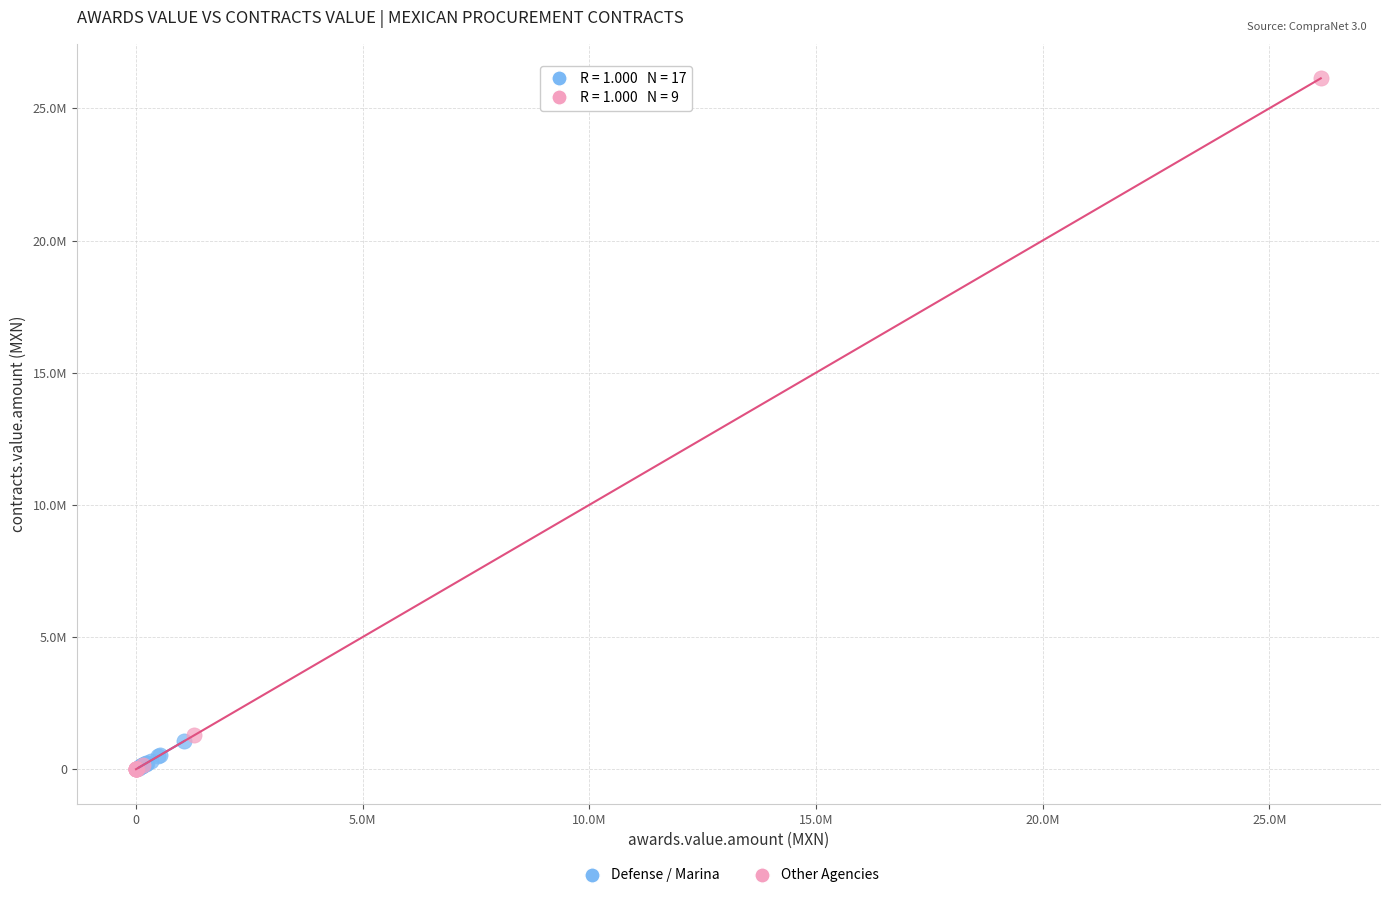

Which series has the largest Y range (max minus min)?

Other Agencies